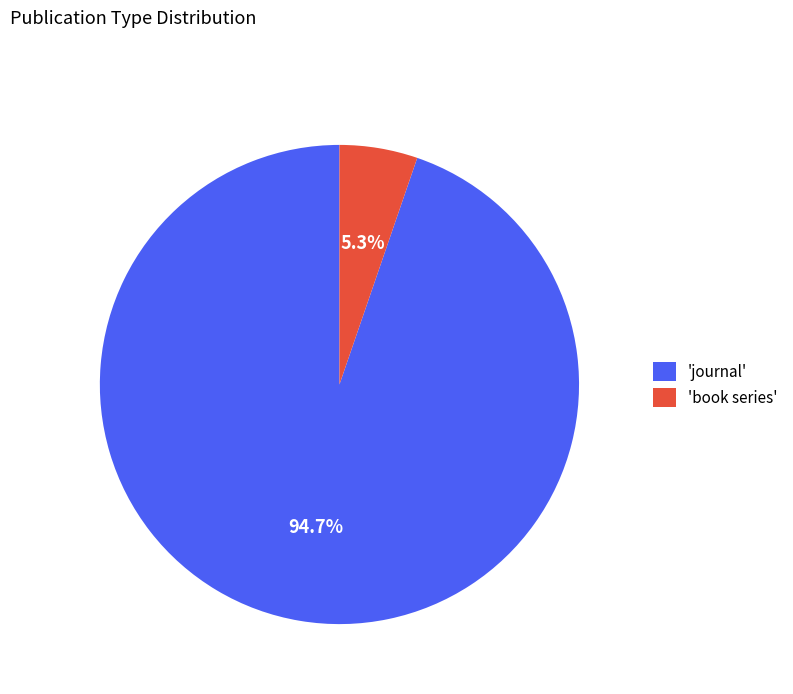

Is there a majority slice in this chart?

Yes